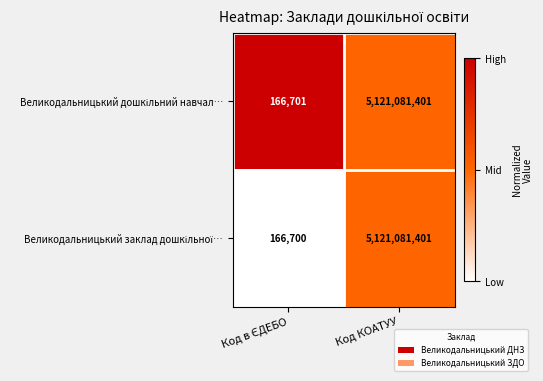

At which category is the sum across all series the highest?

Код КОАТУУ